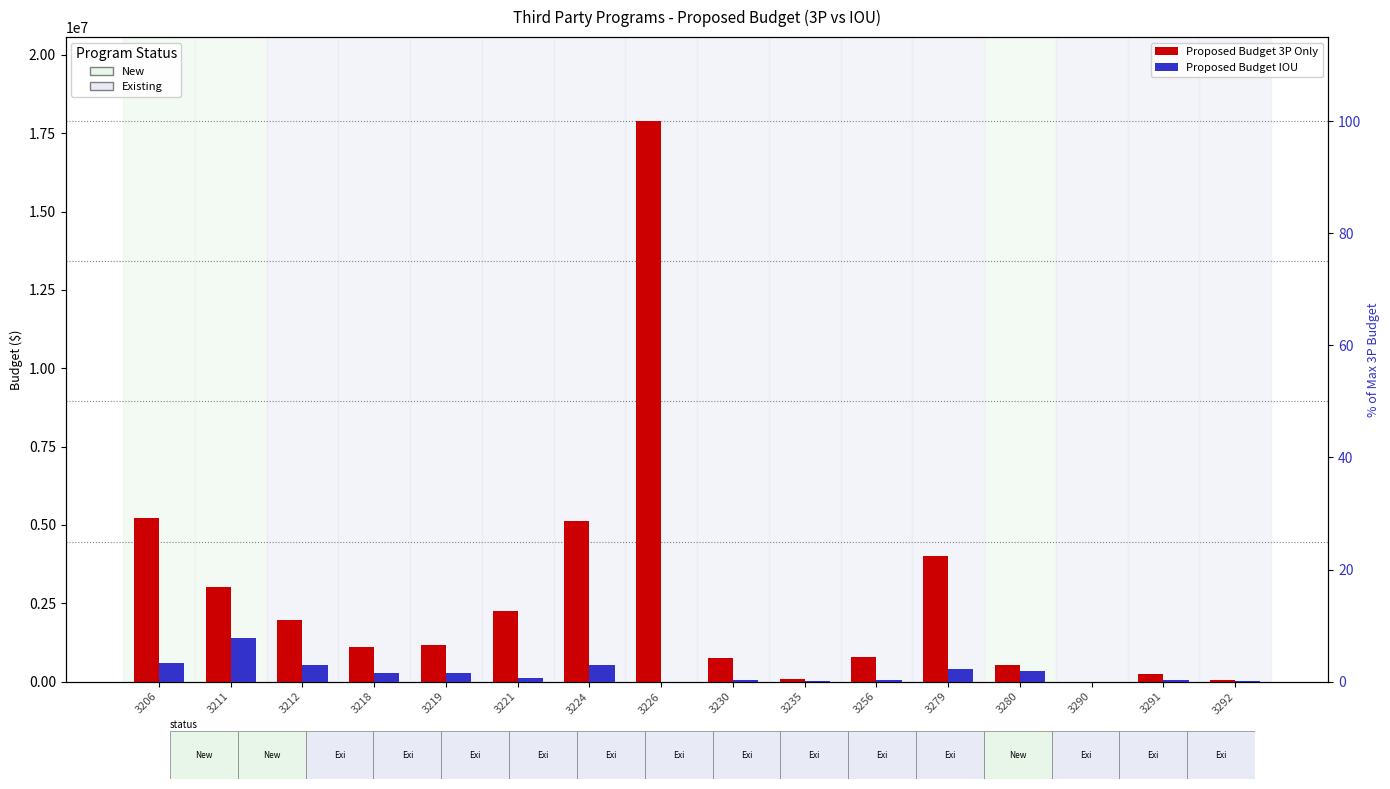

Which category has the highest value across all series?

3226